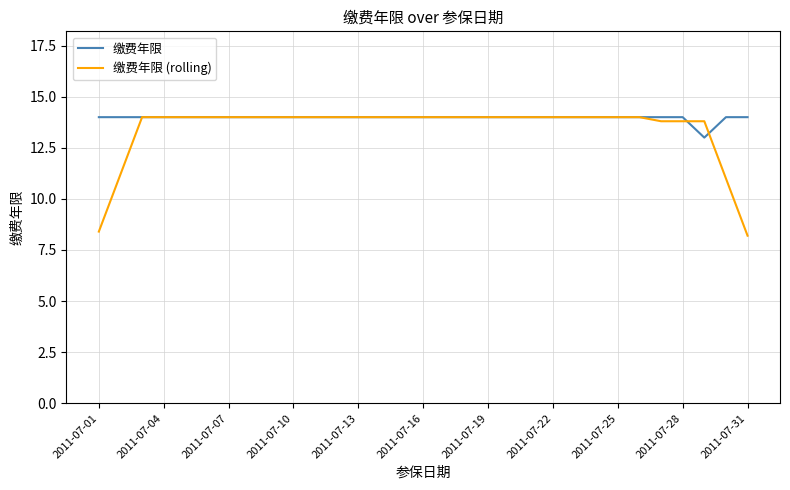

What is the highest value of the 缴费年限 (rolling) series?

14.0